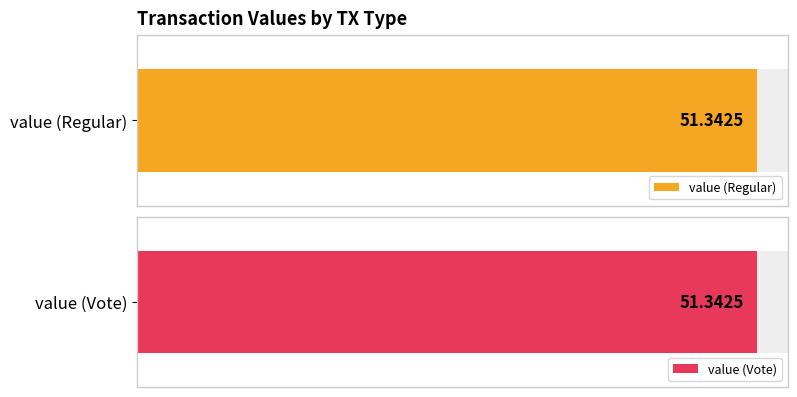

What is the sum of all values?

102.7